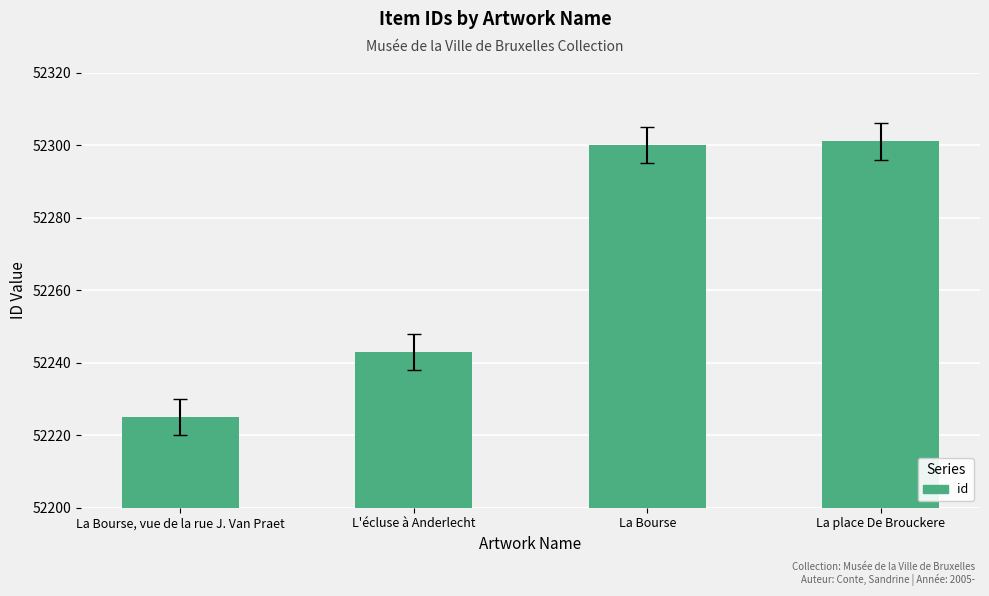

What is the sum of all values?

209069